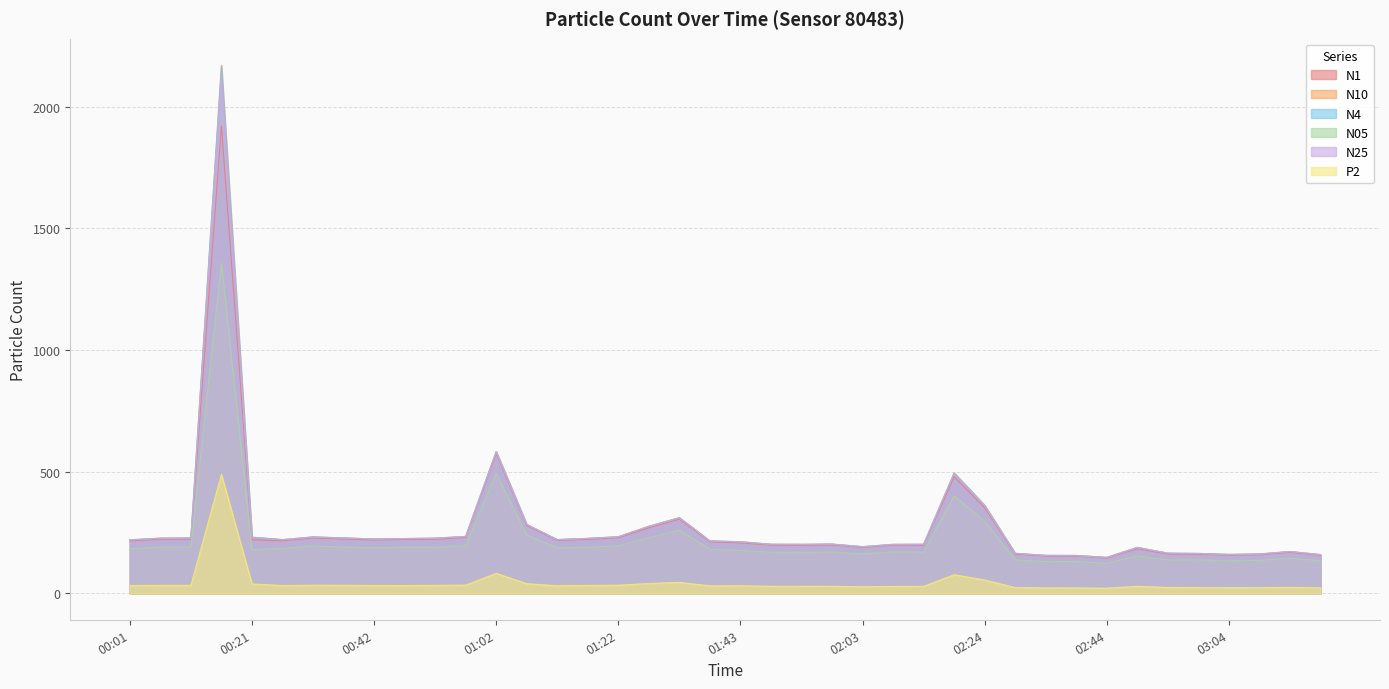

True or false: N1 and N4 intersect in this chart.

False